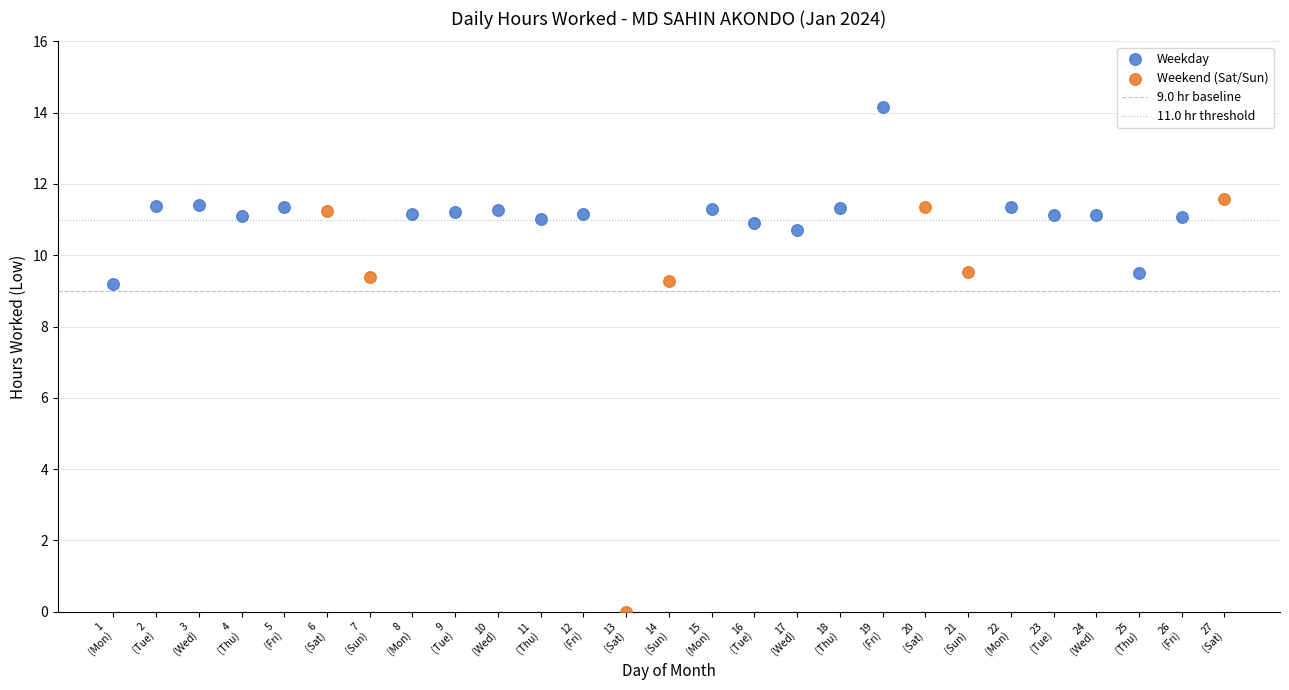

Which series contains the highest Y value?

Weekday